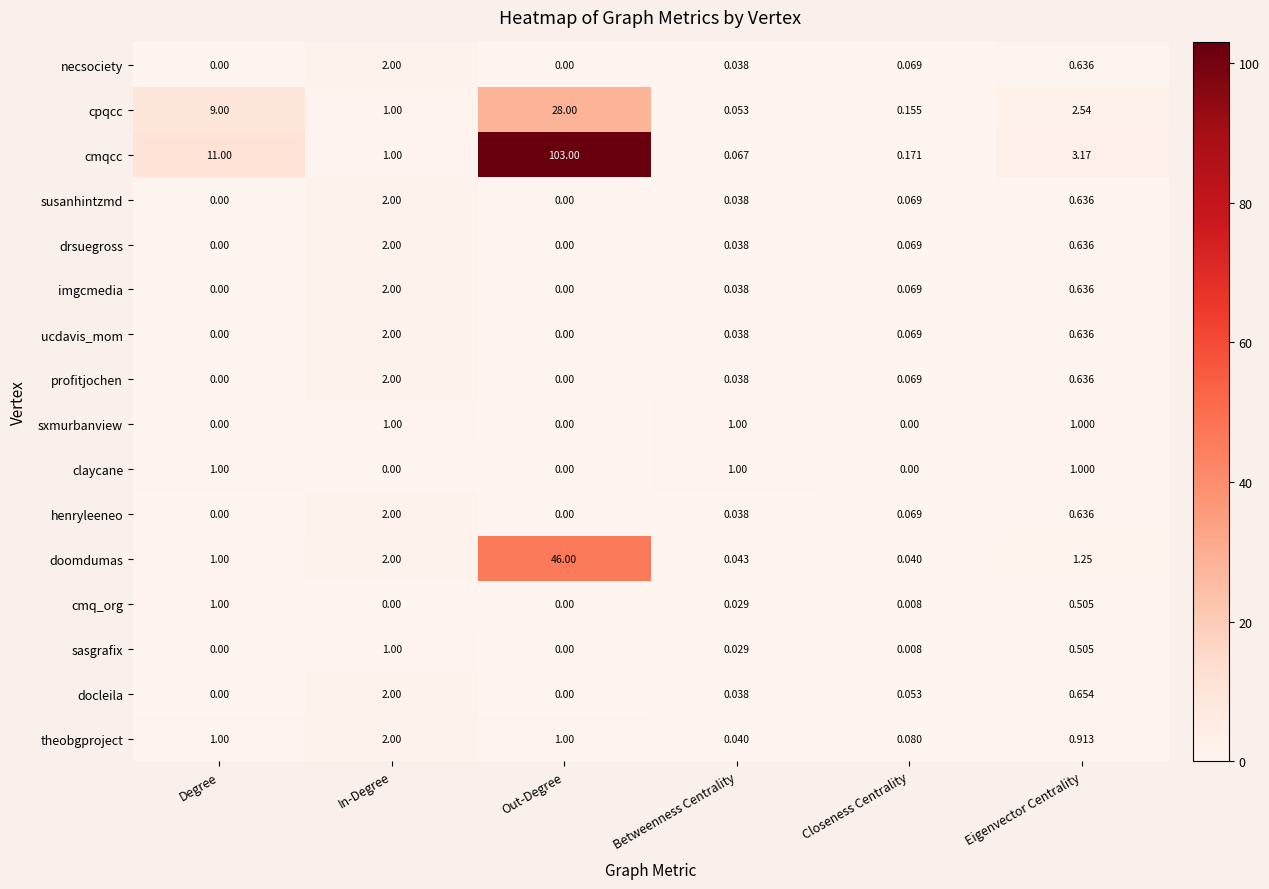

Where is profitjochen nearest to the value 1?

Eigenvector Centrality